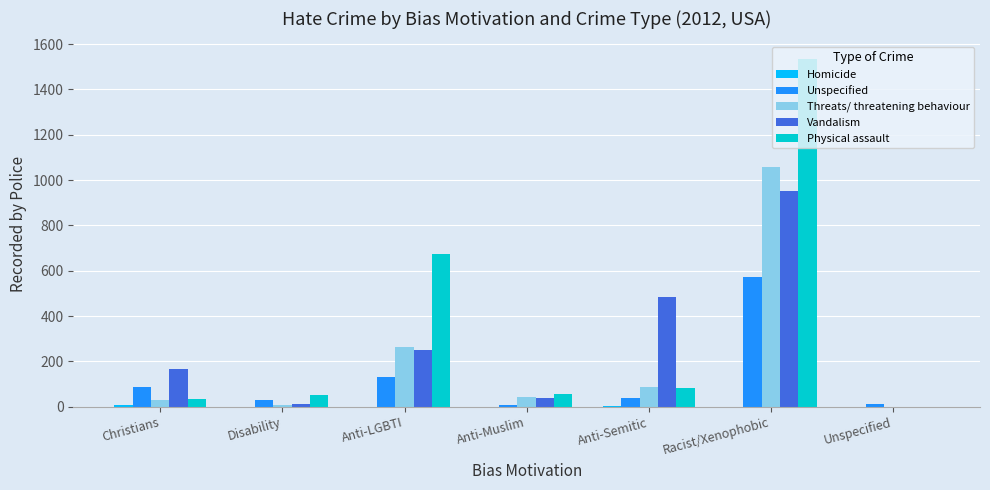

Which series changed the most between Anti-Semitic and Racist/Xenophobic?

Physical assault